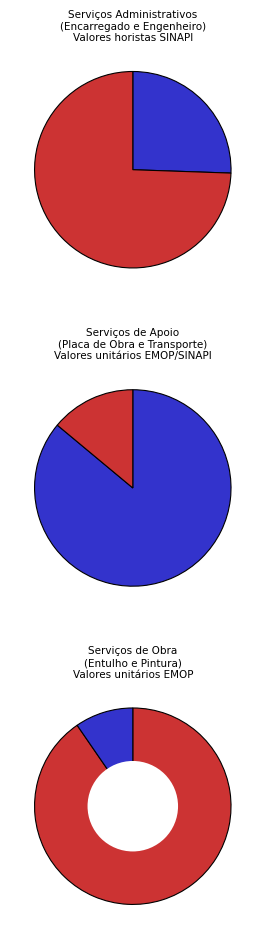

What is the change in value from ENCARREGADO GERAL to ENGENHEIRO CIVIL?

+53.7